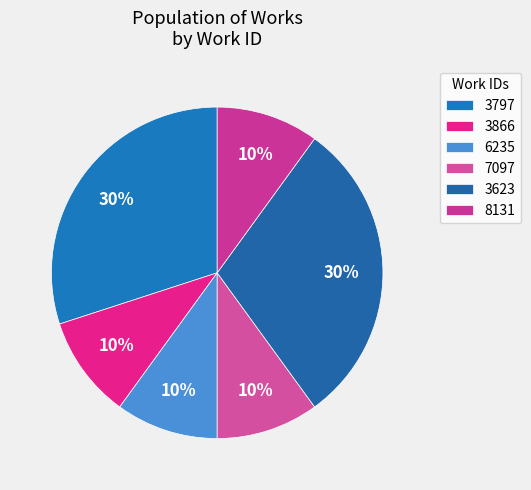

Is there a majority slice in this chart?

No